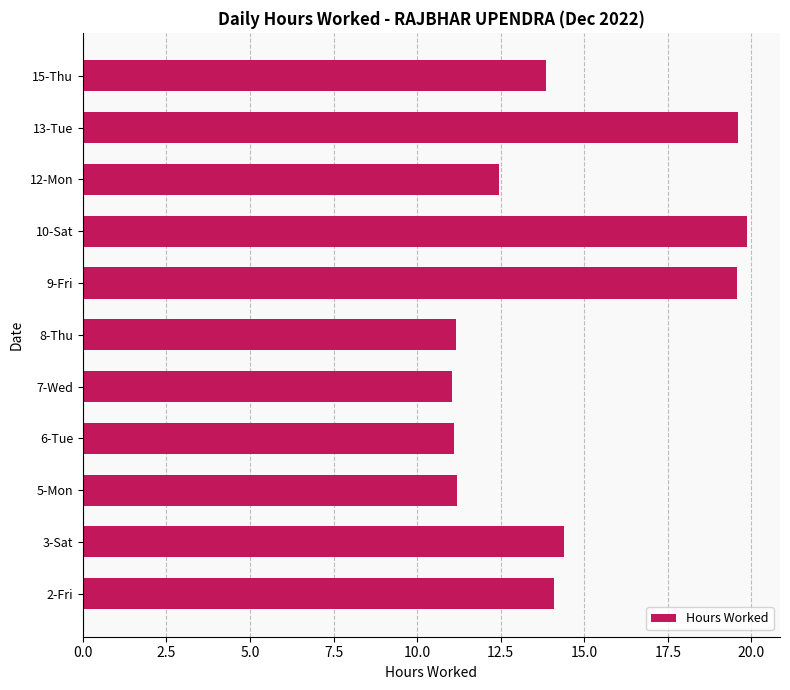

Does the chart contain any negative values?

No